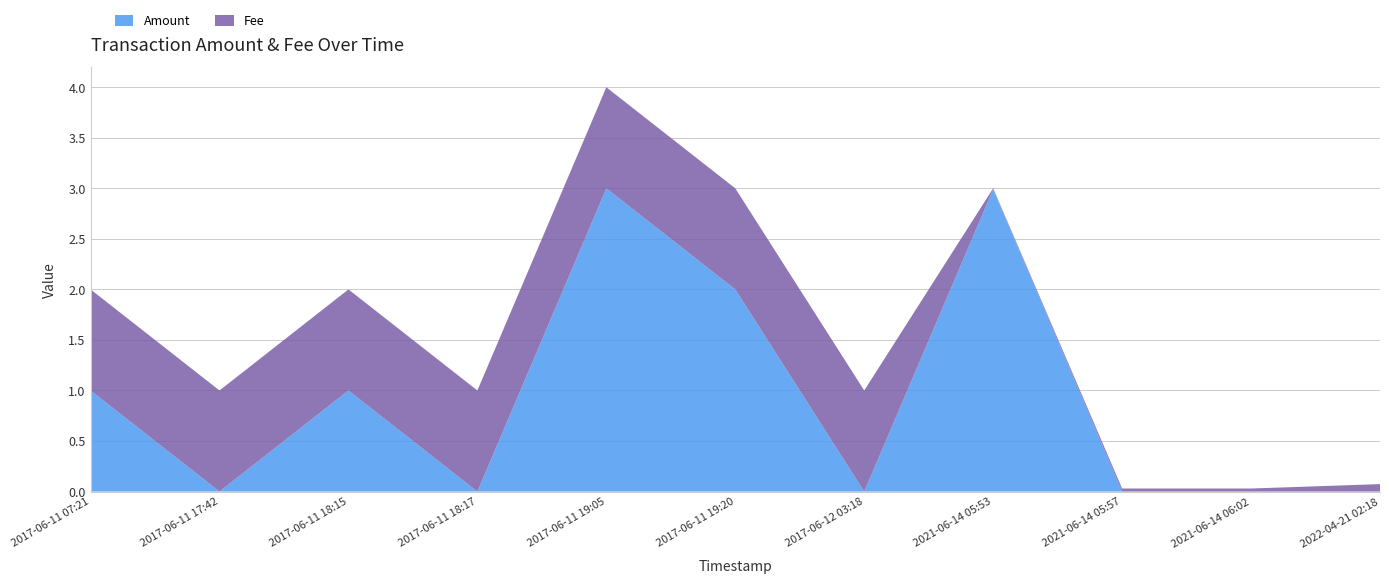

Reading left to right, list all the values displayed in this chart.

Amount: 1.0	0.0	1.0	0.0	3.0	2.0	0.0	3.0	0.0	0.0	0.0
Fee: 1.0	1.0	1.0	1.0	1.0	1.0	1.0	0.0	0.0	0.0	0.1